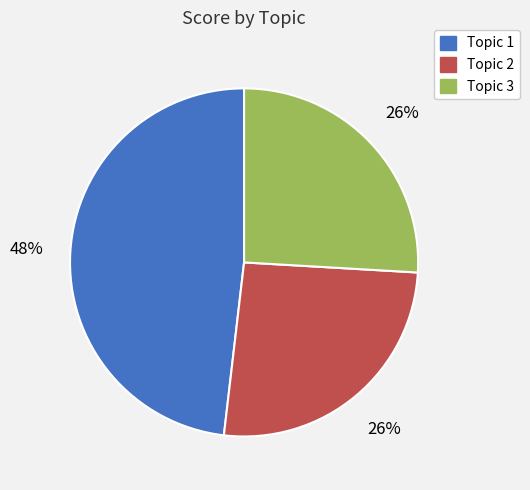

To the nearest percent, what is the average slice percentage?

33%